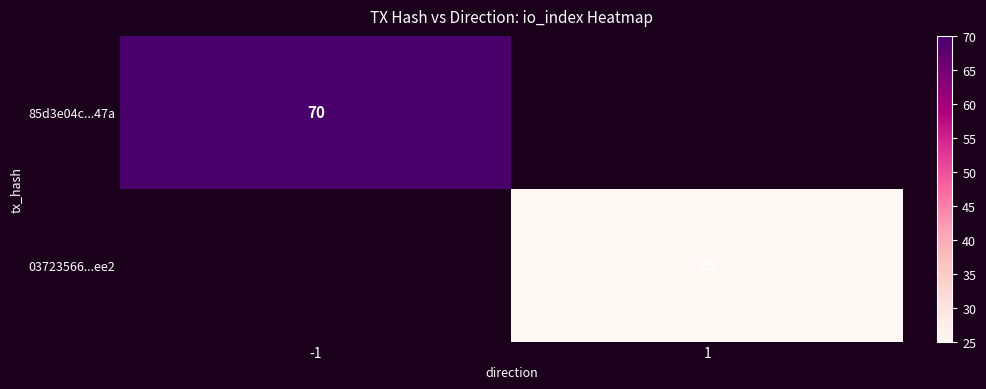

The 03723566...ee2 series shows 25 at 1. True or false?

True